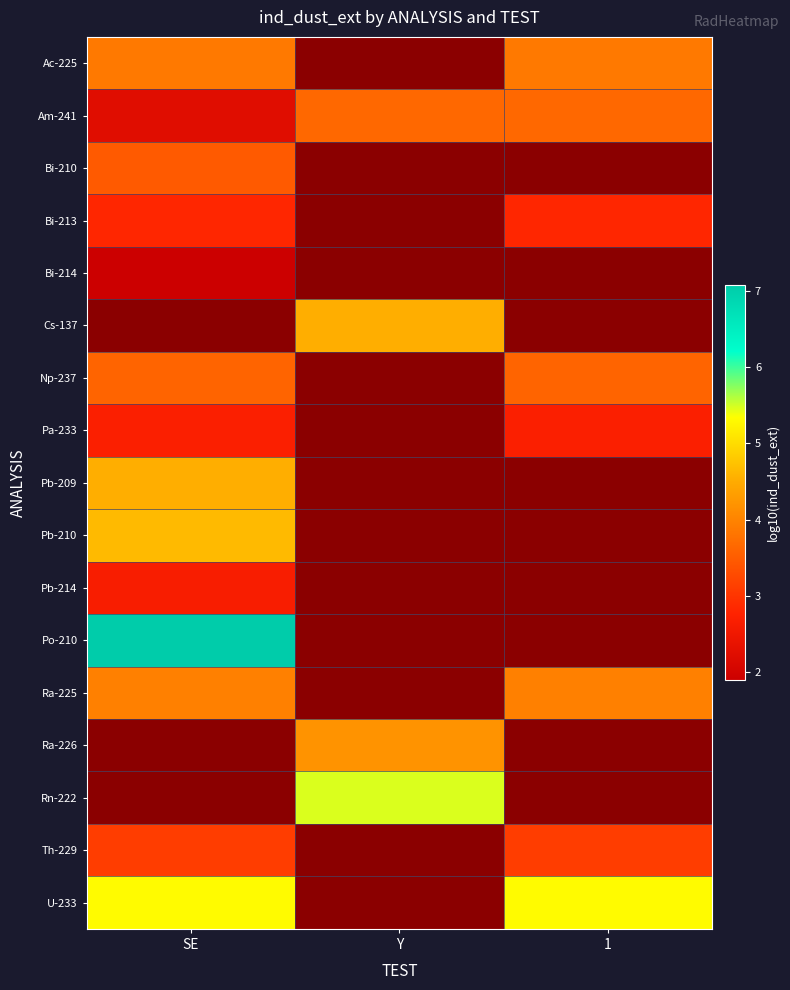

Is it true that Bi-213 equals 4.7 at 1?

False